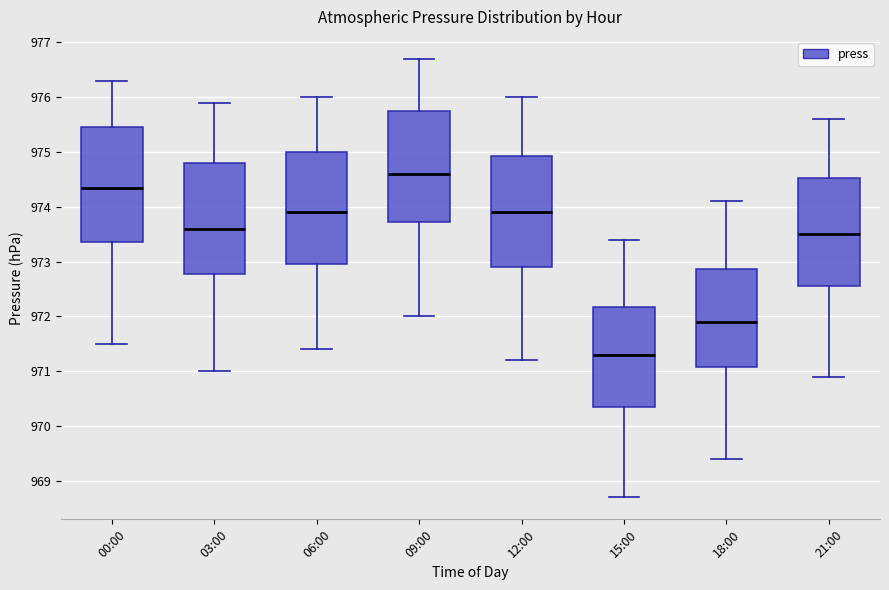

Which box has the highest median line?

09:00